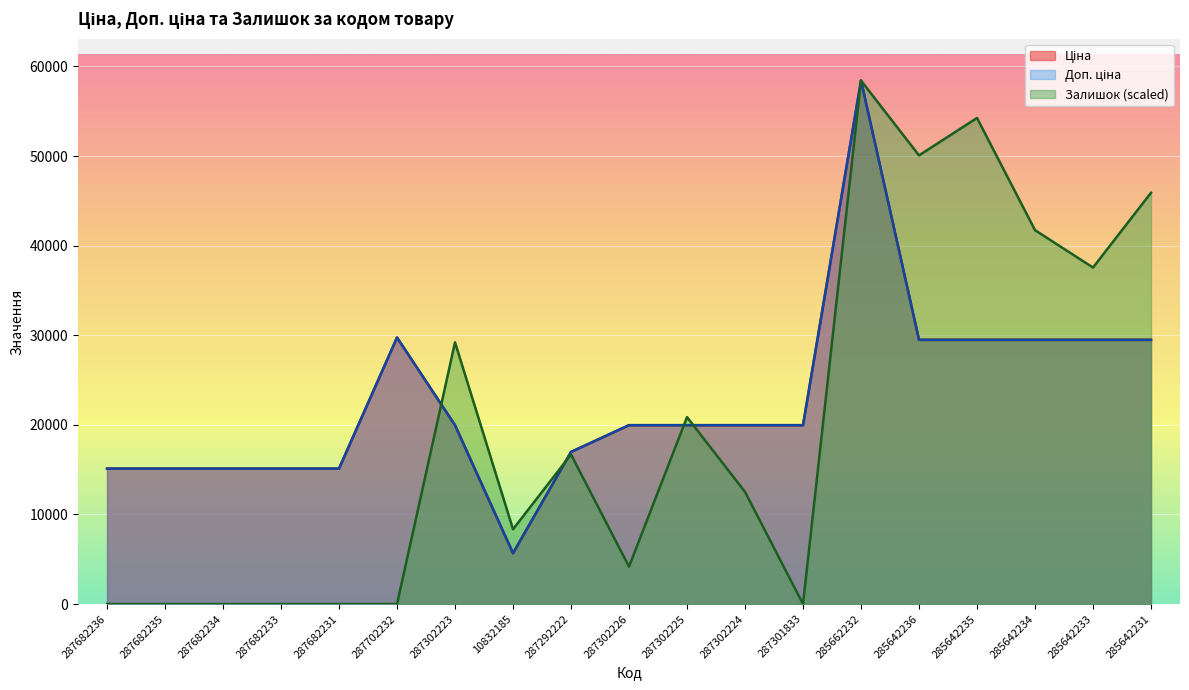

Rank the series at 285642233 from highest to lowest value.

Залишок, Ціна, Доп. ціна